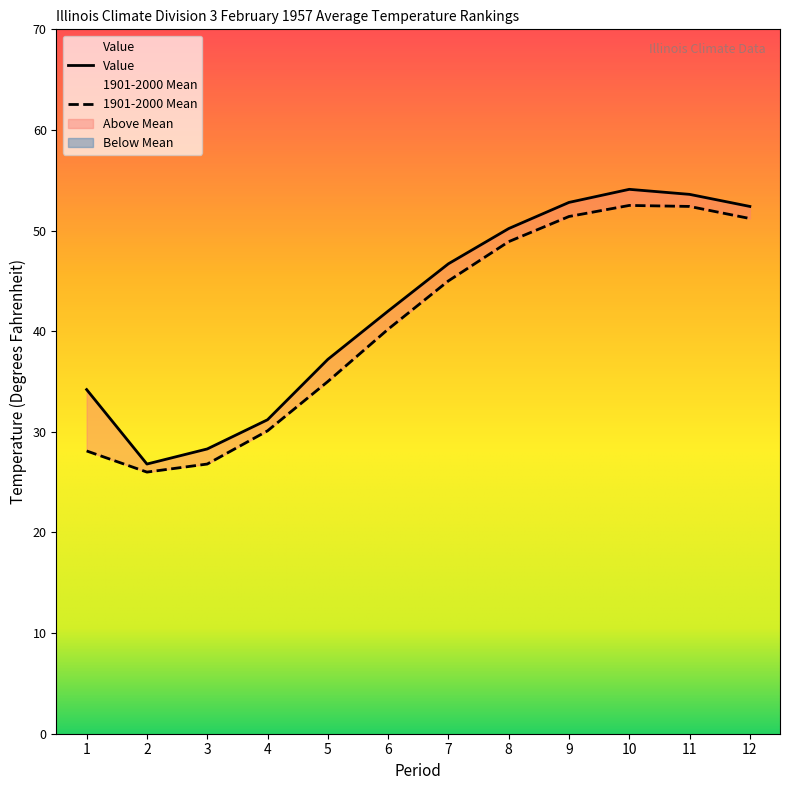

Does the chart display data point markers on the line(s)?

No